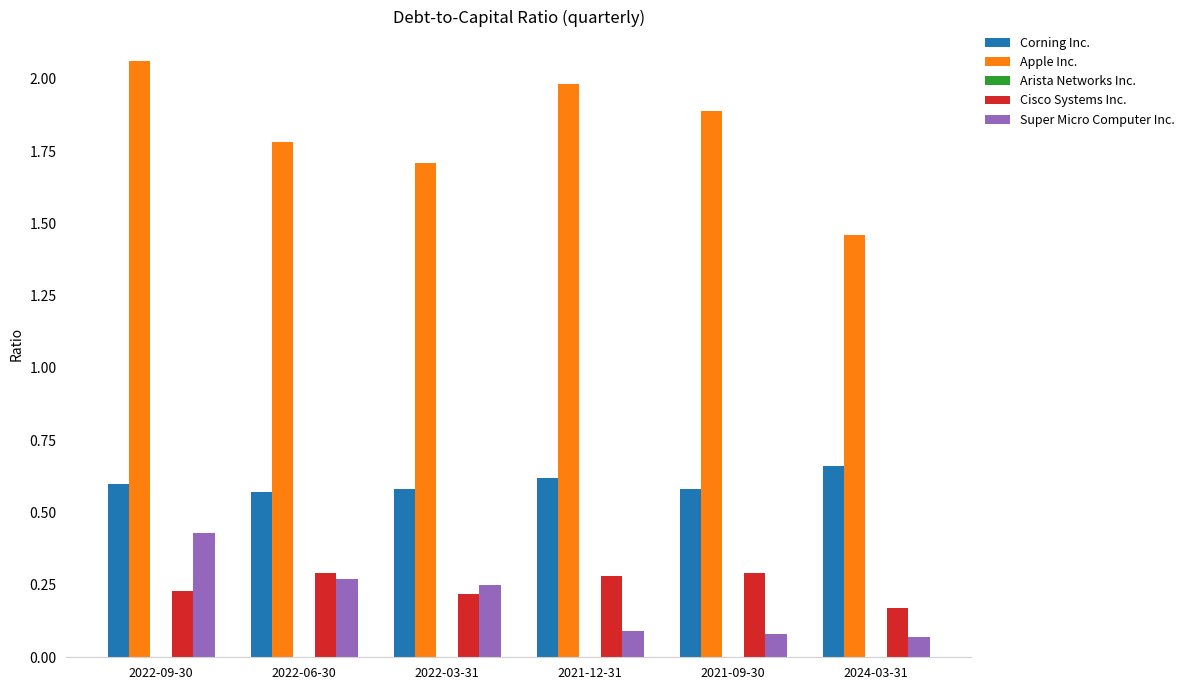

What is the label of the 2nd bar from the left?

2022-06-30